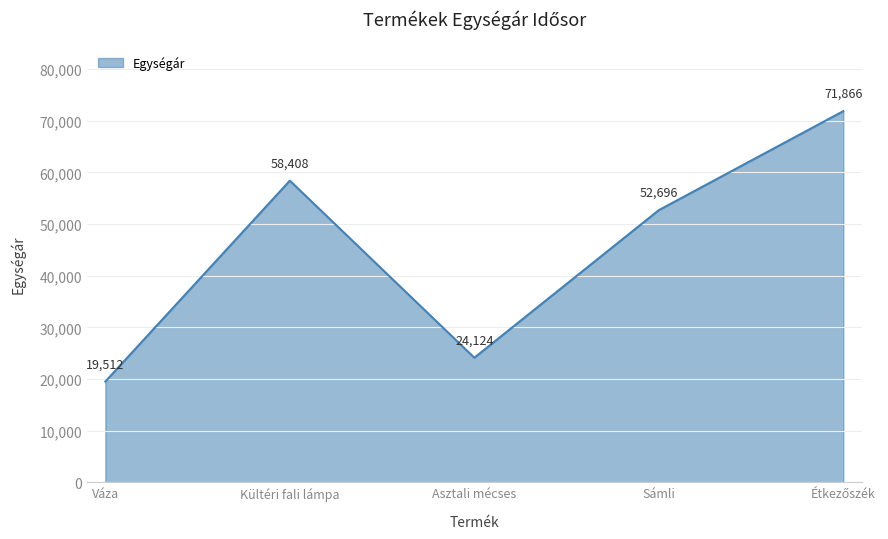

At which label does the data first exceed 52696?

Kültéri fali lámpa